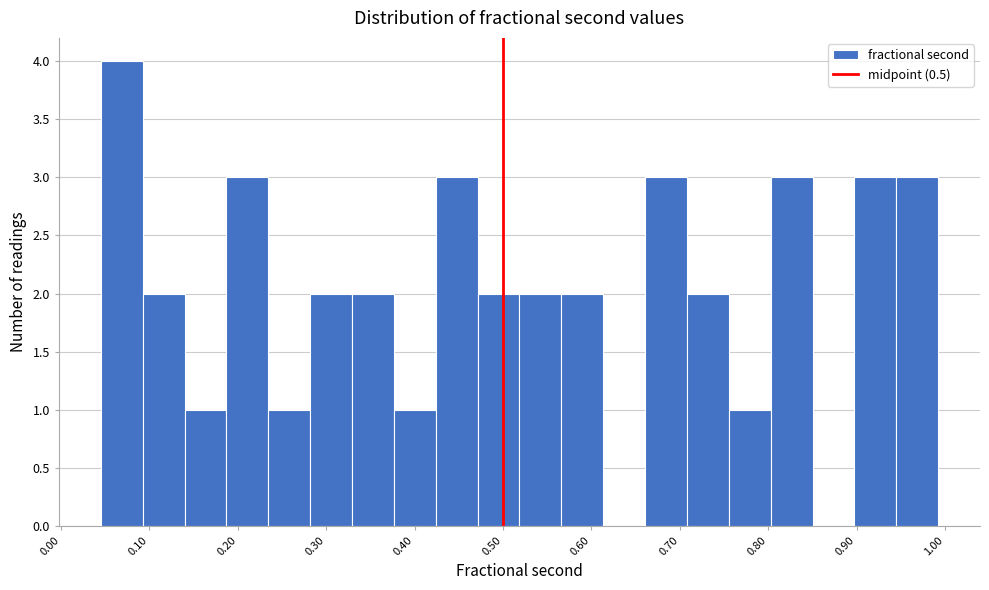

Which range on the x-axis has the tallest bar?

0.05 to 0.09